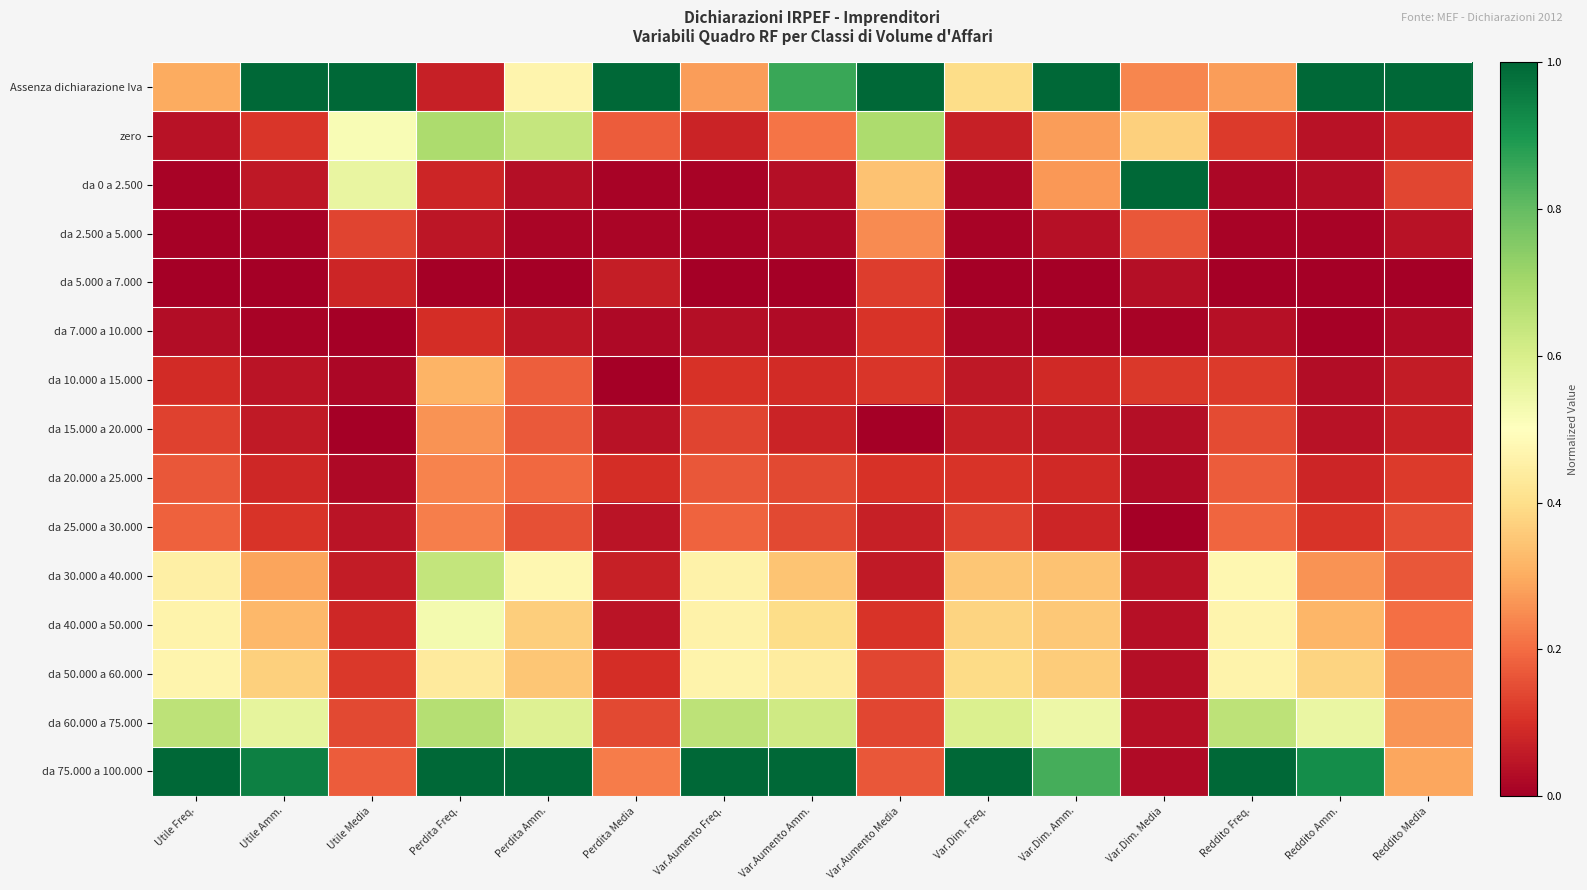

Reading left to right, what are all the values shown in this chart?

Assenza dichiarazione Iva: Utile Freq.=0.3	Utile Amm.=1.0	Utile Media=1.0	Perdita Freq.=0.1	Perdita Amm.=0.5	Perdita Media=1.0	Var.Aumento Freq.=0.3	Var.Aumento Amm.=0.9	Var.Aumento Media=1.0	Var.Dim. Freq.=0.4	Var.Dim. Amm.=1.0	Var.Dim. Media=0.2	Reddito Freq.=0.3	Reddito Amm.=1.0	Reddito Media=1.0
zero: Utile Freq.=0.0	Utile Amm.=0.1	Utile Media=0.5	Perdita Freq.=0.7	Perdita Amm.=0.6	Perdita Media=0.2	Var.Aumento Freq.=0.1	Var.Aumento Amm.=0.2	Var.Aumento Media=0.7	Var.Dim. Freq.=0.1	Var.Dim. Amm.=0.3	Var.Dim. Media=0.4	Reddito Freq.=0.1	Reddito Amm.=0.0	Reddito Media=0.1
da 0 a 2.500: Utile Freq.=0.0	Utile Amm.=0.1	Utile Media=0.6	Perdita Freq.=0.1	Perdita Amm.=0.0	Perdita Media=0.0	Var.Aumento Freq.=0.0	Var.Aumento Amm.=0.0	Var.Aumento Media=0.3	Var.Dim. Freq.=0.0	Var.Dim. Amm.=0.3	Var.Dim. Media=1.0	Reddito Freq.=0.0	Reddito Amm.=0.0	Reddito Media=0.1
da 2.500 a 5.000: Utile Freq.=0.0	Utile Amm.=0.0	Utile Media=0.1	Perdita Freq.=0.0	Perdita Amm.=0.0	Perdita Media=0.0	Var.Aumento Freq.=0.0	Var.Aumento Amm.=0.0	Var.Aumento Media=0.2	Var.Dim. Freq.=0.0	Var.Dim. Amm.=0.0	Var.Dim. Media=0.2	Reddito Freq.=0.0	Reddito Amm.=0.0	Reddito Media=0.0
da 5.000 a 7.000: Utile Freq.=0.0	Utile Amm.=0.0	Utile Media=0.1	Perdita Freq.=0.0	Perdita Amm.=0.0	Perdita Media=0.1	Var.Aumento Freq.=0.0	Var.Aumento Amm.=0.0	Var.Aumento Media=0.1	Var.Dim. Freq.=0.0	Var.Dim. Amm.=0.0	Var.Dim. Media=0.0	Reddito Freq.=0.0	Reddito Amm.=0.0	Reddito Media=0.0
da 7.000 a 10.000: Utile Freq.=0.0	Utile Amm.=0.0	Utile Media=0.0	Perdita Freq.=0.1	Perdita Amm.=0.0	Perdita Media=0.0	Var.Aumento Freq.=0.0	Var.Aumento Amm.=0.0	Var.Aumento Media=0.1	Var.Dim. Freq.=0.0	Var.Dim. Amm.=0.0	Var.Dim. Media=0.0	Reddito Freq.=0.0	Reddito Amm.=0.0	Reddito Media=0.0
da 10.000 a 15.000: Utile Freq.=0.1	Utile Amm.=0.0	Utile Media=0.0	Perdita Freq.=0.3	Perdita Amm.=0.2	Perdita Media=0.0	Var.Aumento Freq.=0.1	Var.Aumento Amm.=0.1	Var.Aumento Media=0.1	Var.Dim. Freq.=0.1	Var.Dim. Amm.=0.1	Var.Dim. Media=0.1	Reddito Freq.=0.1	Reddito Amm.=0.0	Reddito Media=0.1
da 15.000 a 20.000: Utile Freq.=0.1	Utile Amm.=0.1	Utile Media=0.0	Perdita Freq.=0.3	Perdita Amm.=0.2	Perdita Media=0.0	Var.Aumento Freq.=0.1	Var.Aumento Amm.=0.1	Var.Aumento Media=0.0	Var.Dim. Freq.=0.1	Var.Dim. Amm.=0.1	Var.Dim. Media=0.0	Reddito Freq.=0.1	Reddito Amm.=0.0	Reddito Media=0.1
da 20.000 a 25.000: Utile Freq.=0.2	Utile Amm.=0.1	Utile Media=0.0	Perdita Freq.=0.2	Perdita Amm.=0.2	Perdita Media=0.1	Var.Aumento Freq.=0.2	Var.Aumento Amm.=0.1	Var.Aumento Media=0.1	Var.Dim. Freq.=0.1	Var.Dim. Amm.=0.1	Var.Dim. Media=0.0	Reddito Freq.=0.2	Reddito Amm.=0.1	Reddito Media=0.1
da 25.000 a 30.000: Utile Freq.=0.2	Utile Amm.=0.1	Utile Media=0.0	Perdita Freq.=0.2	Perdita Amm.=0.2	Perdita Media=0.0	Var.Aumento Freq.=0.2	Var.Aumento Amm.=0.1	Var.Aumento Media=0.1	Var.Dim. Freq.=0.1	Var.Dim. Amm.=0.1	Var.Dim. Media=0.0	Reddito Freq.=0.2	Reddito Amm.=0.1	Reddito Media=0.1
da 30.000 a 40.000: Utile Freq.=0.5	Utile Amm.=0.3	Utile Media=0.1	Perdita Freq.=0.6	Perdita Amm.=0.5	Perdita Media=0.1	Var.Aumento Freq.=0.5	Var.Aumento Amm.=0.3	Var.Aumento Media=0.1	Var.Dim. Freq.=0.3	Var.Dim. Amm.=0.3	Var.Dim. Media=0.0	Reddito Freq.=0.5	Reddito Amm.=0.3	Reddito Media=0.2
da 40.000 a 50.000: Utile Freq.=0.5	Utile Amm.=0.3	Utile Media=0.1	Perdita Freq.=0.5	Perdita Amm.=0.4	Perdita Media=0.0	Var.Aumento Freq.=0.5	Var.Aumento Amm.=0.4	Var.Aumento Media=0.1	Var.Dim. Freq.=0.4	Var.Dim. Amm.=0.4	Var.Dim. Media=0.0	Reddito Freq.=0.5	Reddito Amm.=0.3	Reddito Media=0.2
da 50.000 a 60.000: Utile Freq.=0.5	Utile Amm.=0.4	Utile Media=0.1	Perdita Freq.=0.4	Perdita Amm.=0.3	Perdita Media=0.1	Var.Aumento Freq.=0.5	Var.Aumento Amm.=0.4	Var.Aumento Media=0.1	Var.Dim. Freq.=0.4	Var.Dim. Amm.=0.4	Var.Dim. Media=0.0	Reddito Freq.=0.5	Reddito Amm.=0.4	Reddito Media=0.2
da 60.000 a 75.000: Utile Freq.=0.7	Utile Amm.=0.6	Utile Media=0.1	Perdita Freq.=0.7	Perdita Amm.=0.6	Perdita Media=0.1	Var.Aumento Freq.=0.7	Var.Aumento Amm.=0.6	Var.Aumento Media=0.1	Var.Dim. Freq.=0.6	Var.Dim. Amm.=0.5	Var.Dim. Media=0.0	Reddito Freq.=0.7	Reddito Amm.=0.6	Reddito Media=0.3
da 75.000 a 100.000: Utile Freq.=1.0	Utile Amm.=0.9	Utile Media=0.2	Perdita Freq.=1.0	Perdita Amm.=1.0	Perdita Media=0.2	Var.Aumento Freq.=1.0	Var.Aumento Amm.=1.0	Var.Aumento Media=0.2	Var.Dim. Freq.=1.0	Var.Dim. Amm.=0.8	Var.Dim. Media=0.0	Reddito Freq.=1.0	Reddito Amm.=0.9	Reddito Media=0.3